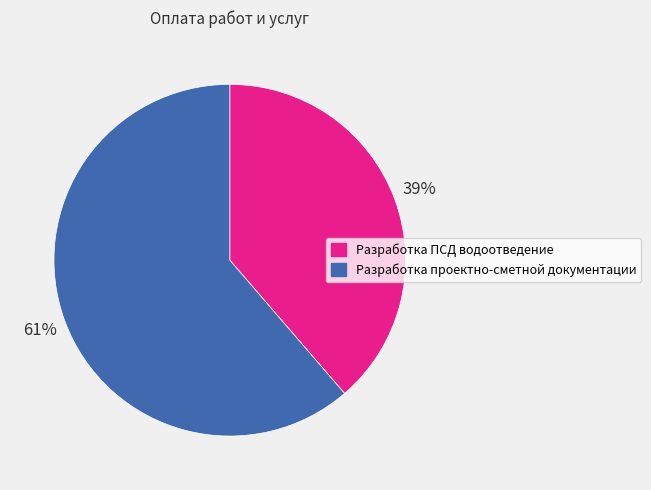

The Разработка проектно-сметной документации slice represents 61% of the pie. True or false?

True